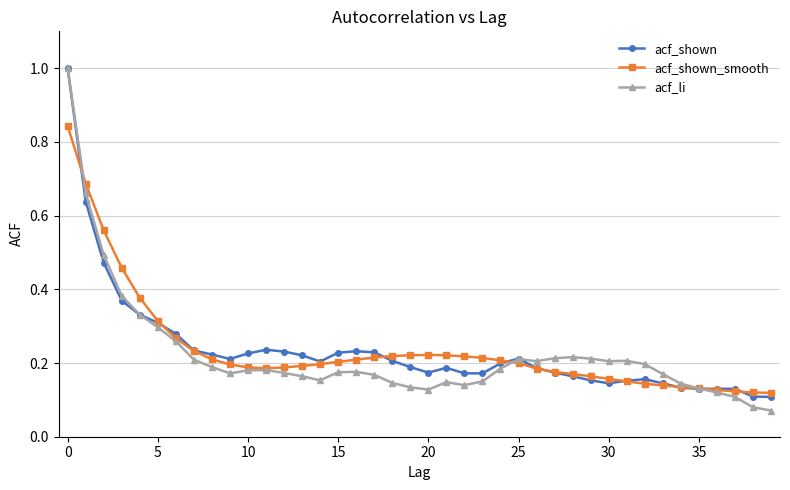

Which series has the widest spread of values?

acf_li